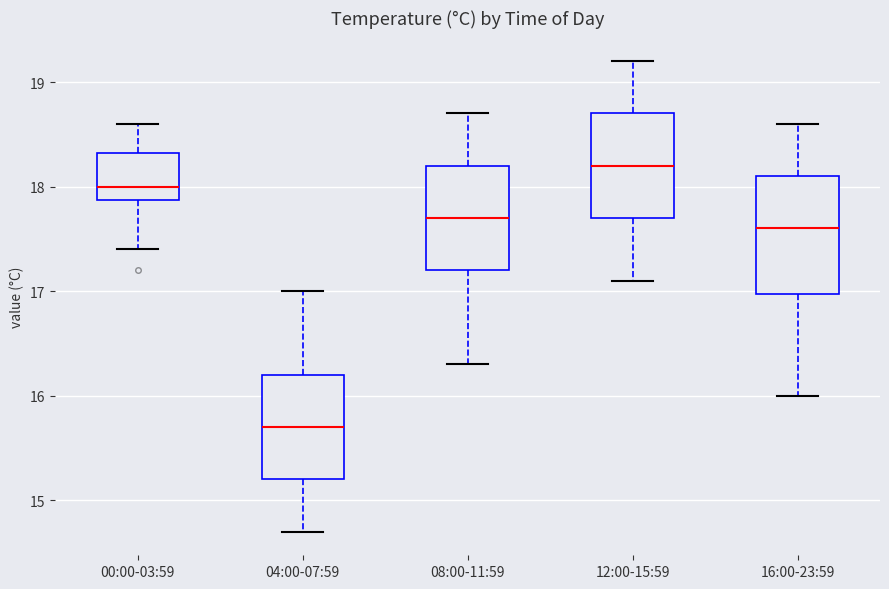

Where does the median line of the box for 16:00-23:59 sit on the y-axis? The values are not printed on the chart, so give them approximately, as read against the axis.

17.6